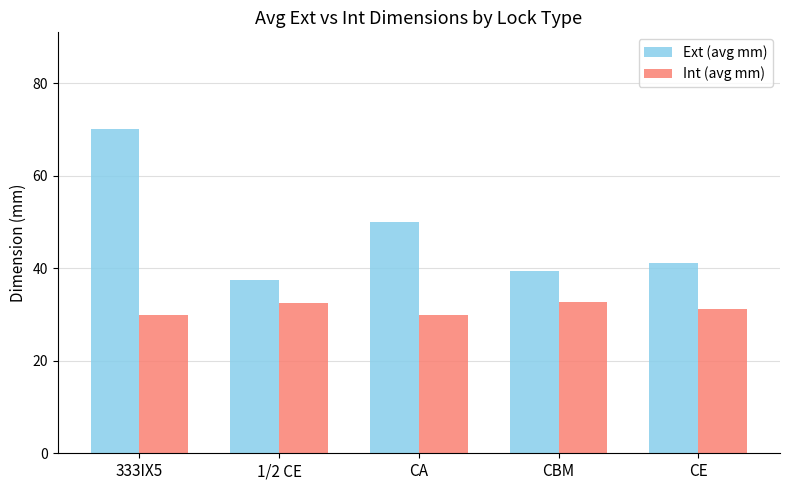

What is the label of the 2nd bar from the left?

1/2 CE